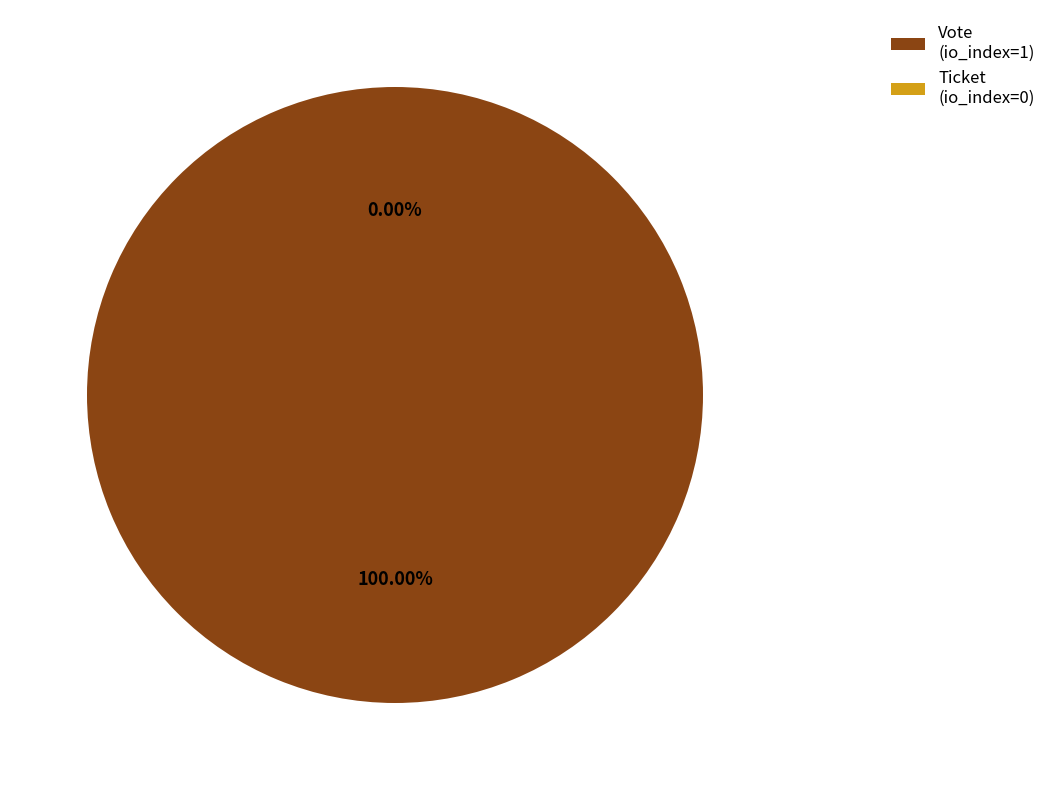

To the nearest percent, what is the difference between the Vote (io_index=1) and Ticket (io_index=0) slice percentages?

100%